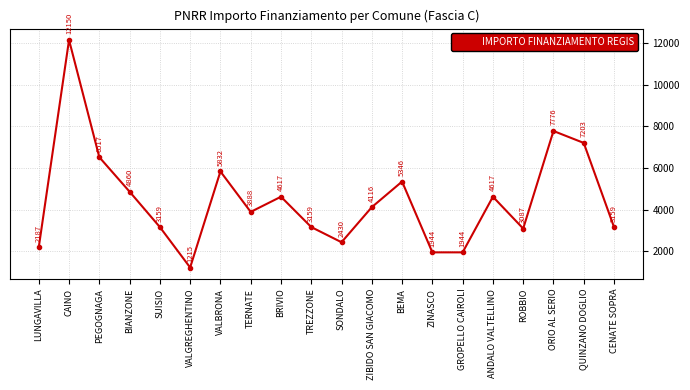

Which has a higher value, BEMA or BRIVIO?

BEMA